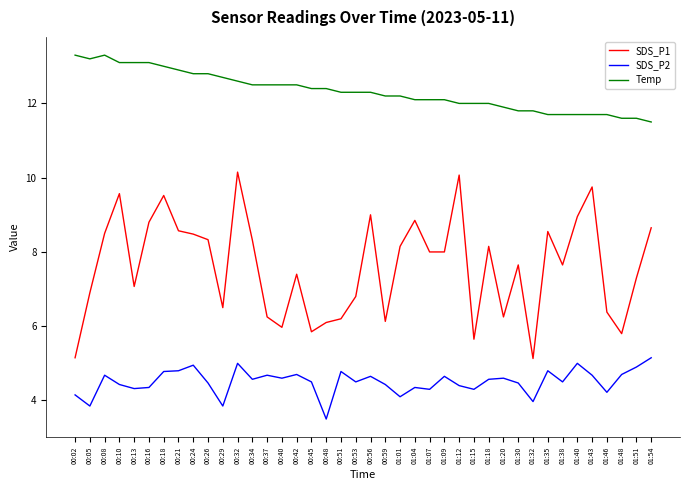

Is it true that Temp equals 6.0 at 01:15?

False